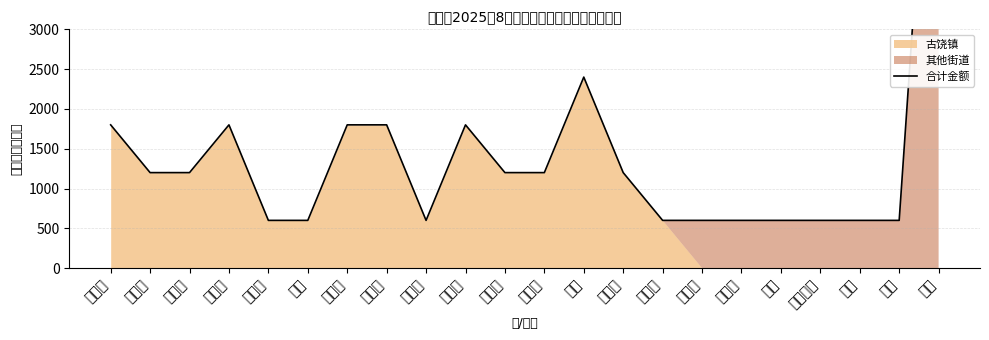

True or false: the data has more than 2 interior local peaks.

True